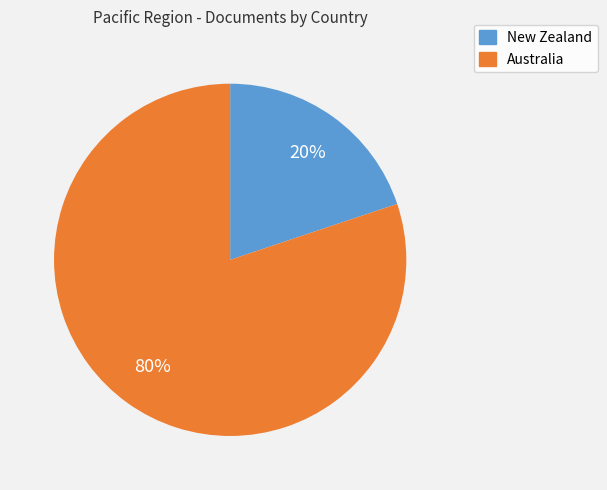

Approximately how many times larger is the value at New Zealand compared to Australia?

0.2